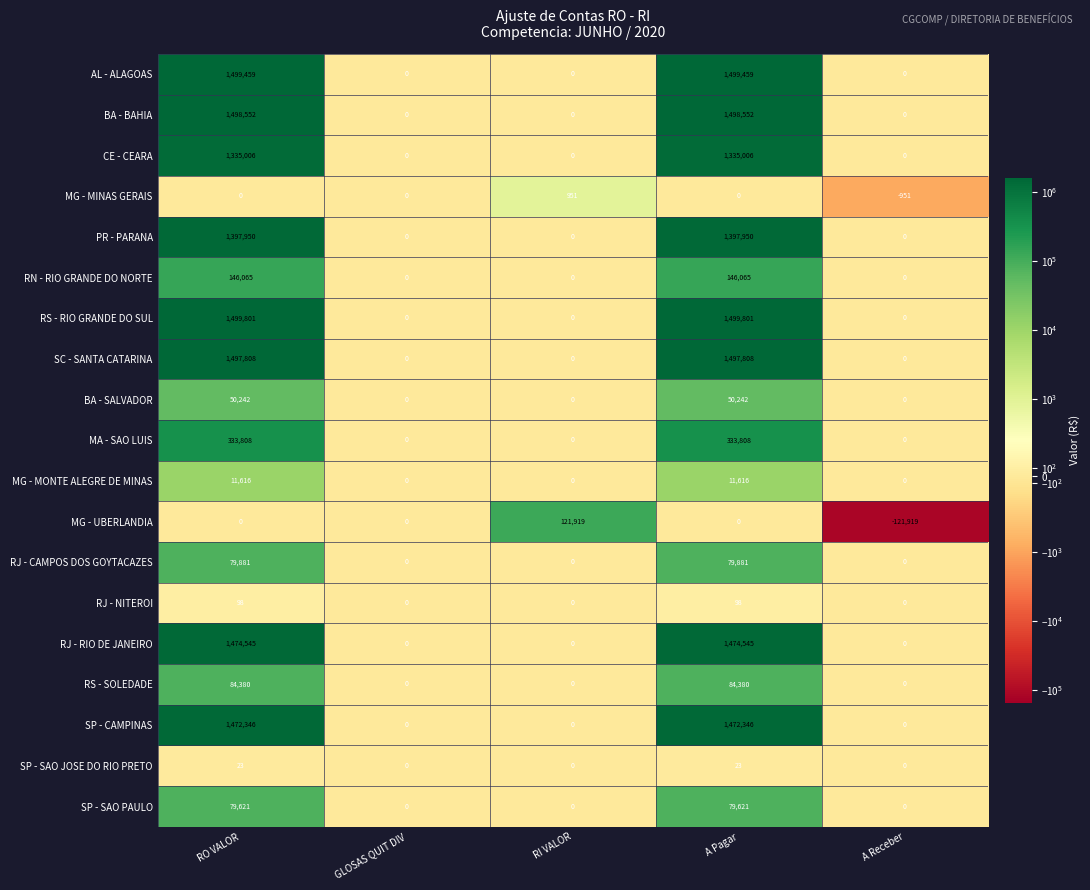

What is the difference between the MA - SAO LUIS values at RI VALOR and RO VALOR?

333808